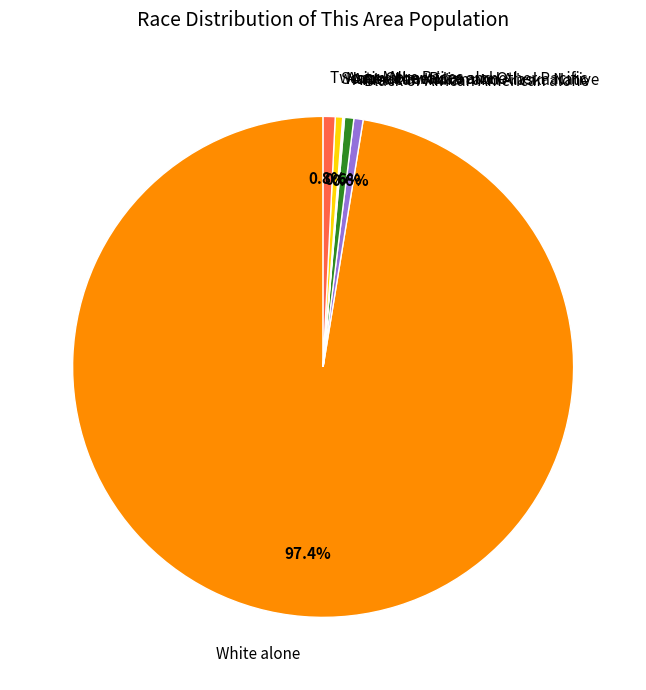

Which slice is the largest?

White alone